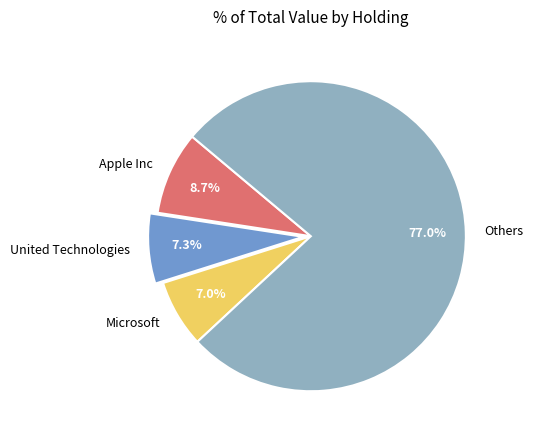

What portion of the pie excludes Others?

23.0%